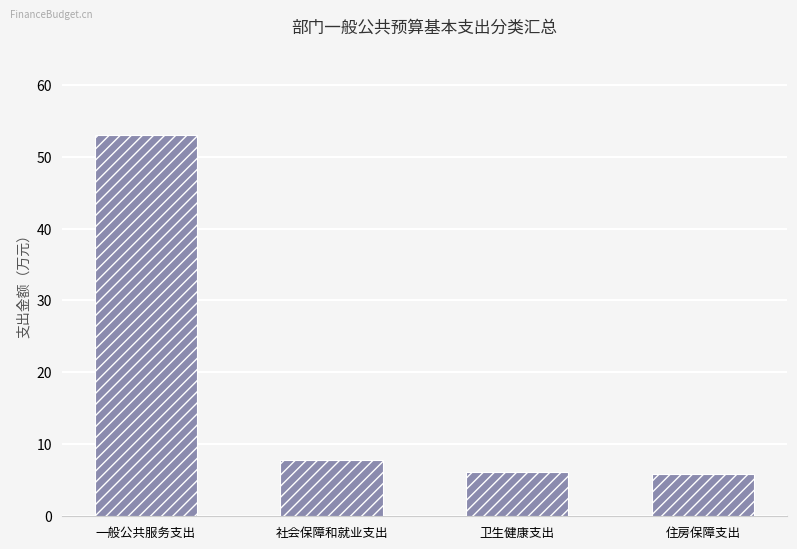

What is the change in value from 一般公共服务支出 to 住房保障支出?

-47.2